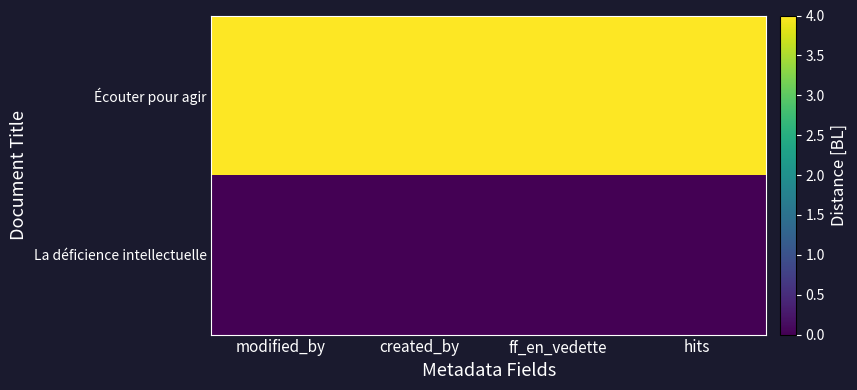

What is the difference between the highest and lowest values at ff_en_vedette?

4